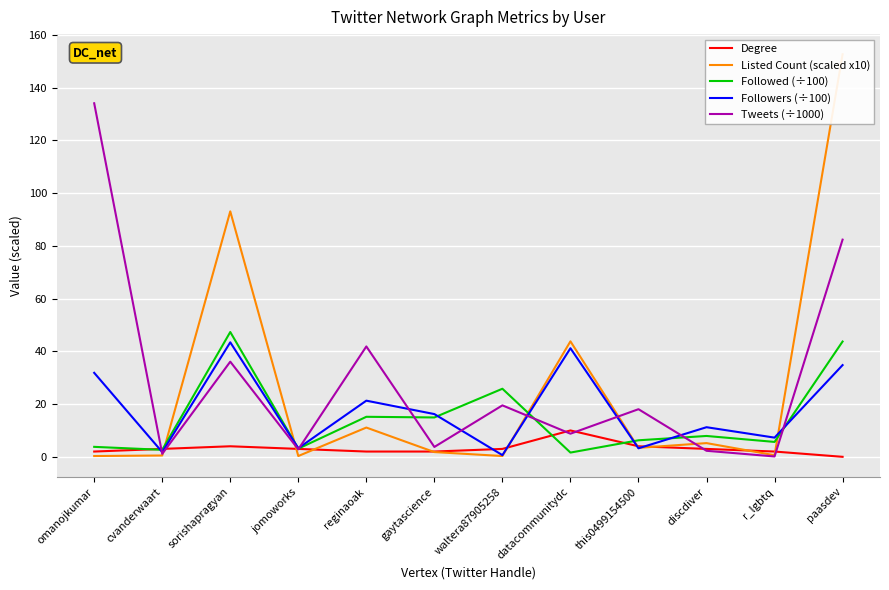

Where is the first local maximum for Tweets (÷1000)?

sorishapragyan